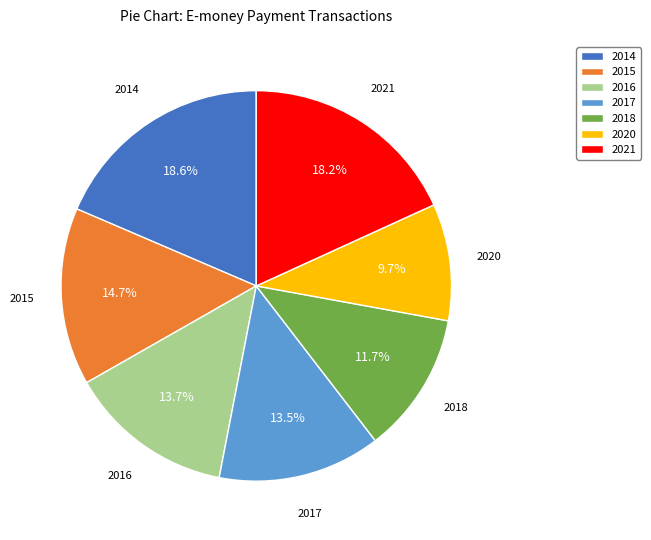

Is 2020 the majority of the pie?

No